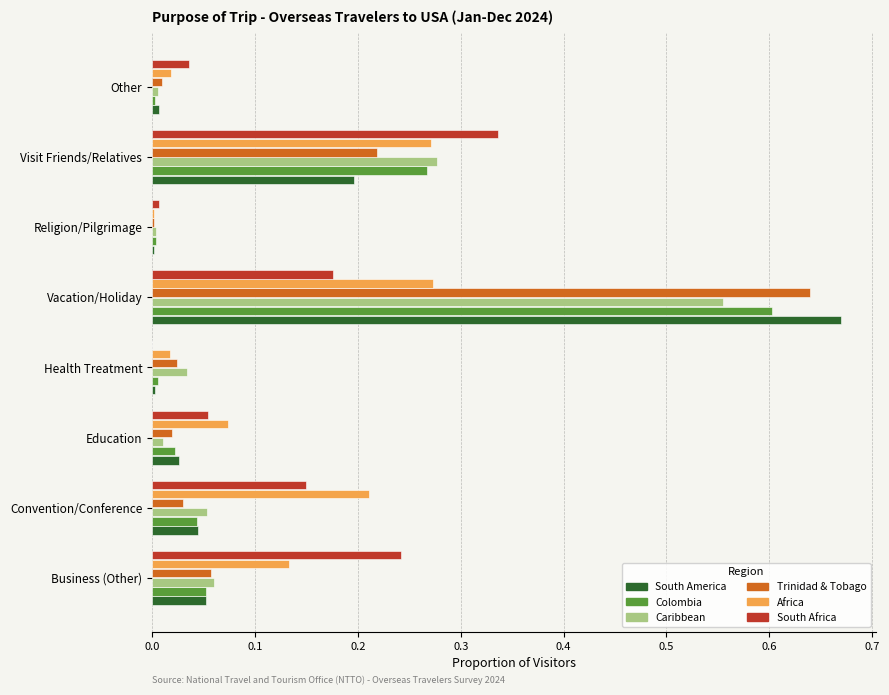

At which category does the chart reach its peak across all series?

Vacation/Holiday